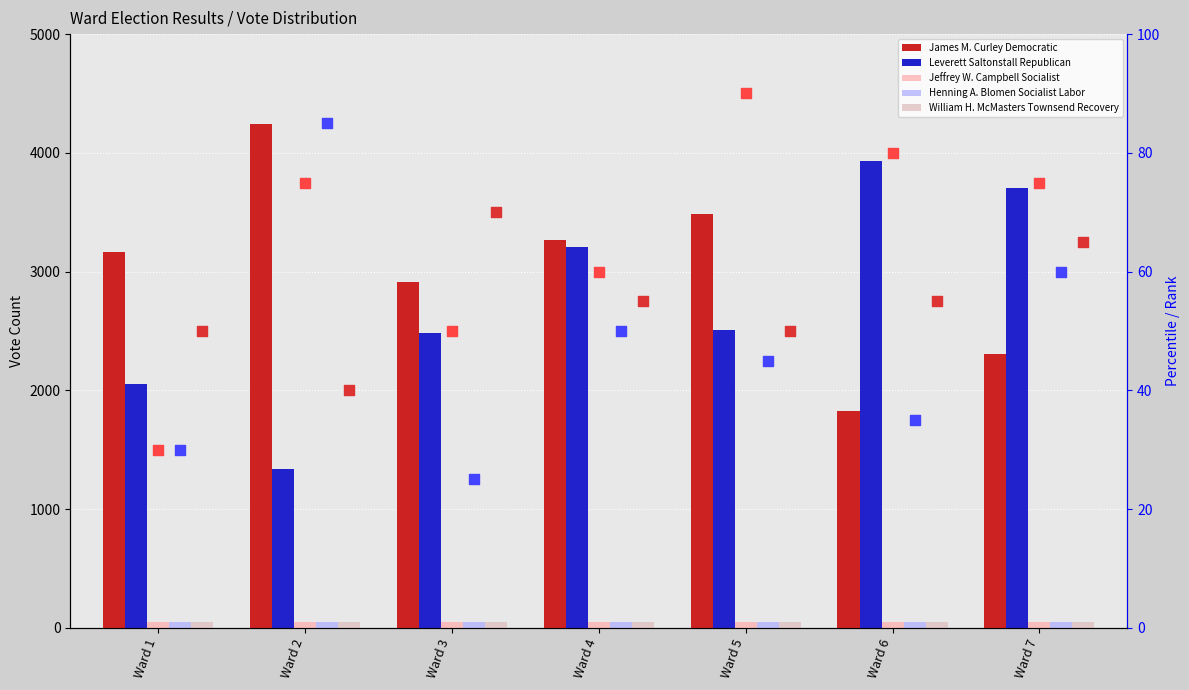

What are all the series names shown in the legend?

James M. Curley Democratic, Leverett Saltonstall Republican, Jeffrey W. Campbell Socialist, Henning A. Blomen Socialist Labor, William H. McMasters Townsend Recovery